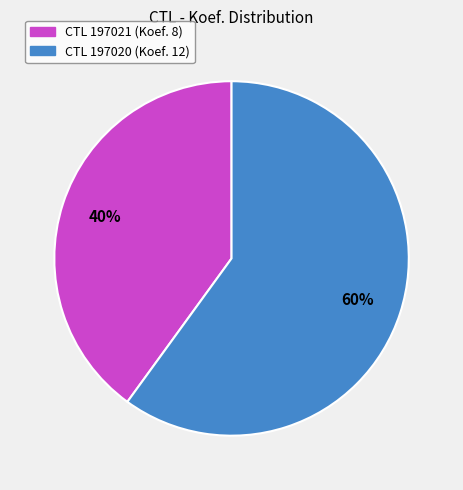

Rank the categories by value from highest to lowest.

CTL 197020 (Koef. 12), CTL 197021 (Koef. 8)